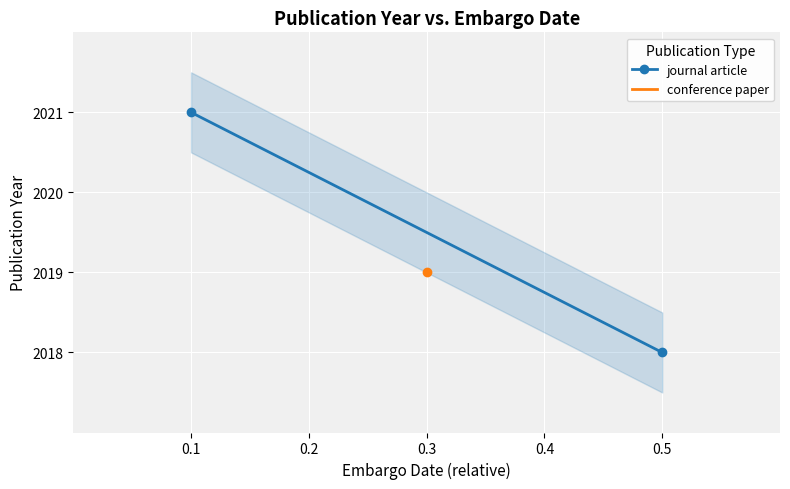

Approximately how many times larger is the value at 0.1 compared to 0.5?

1.0